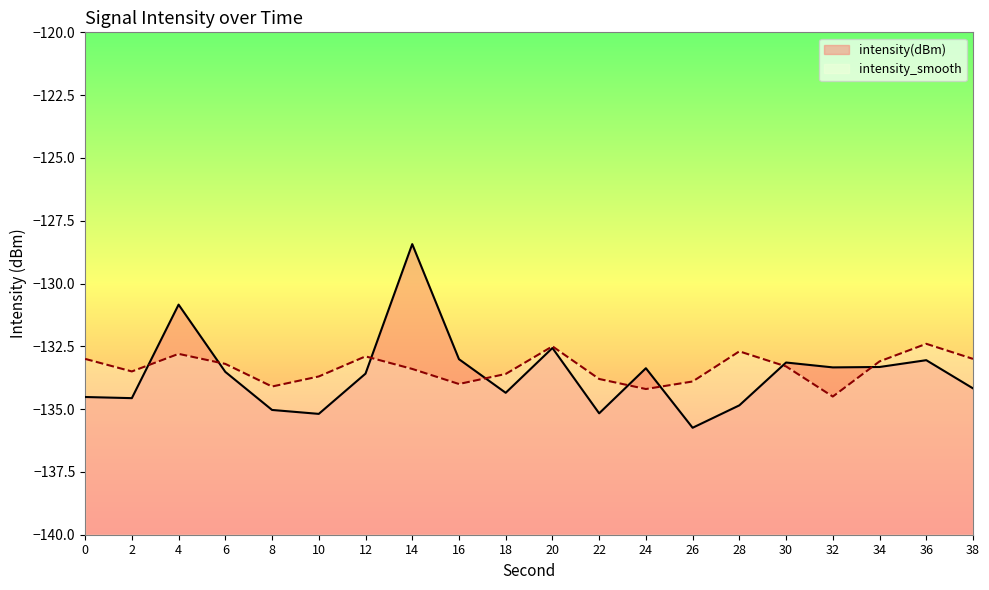

Where is intensity(dBm) nearest to the value -132?

20